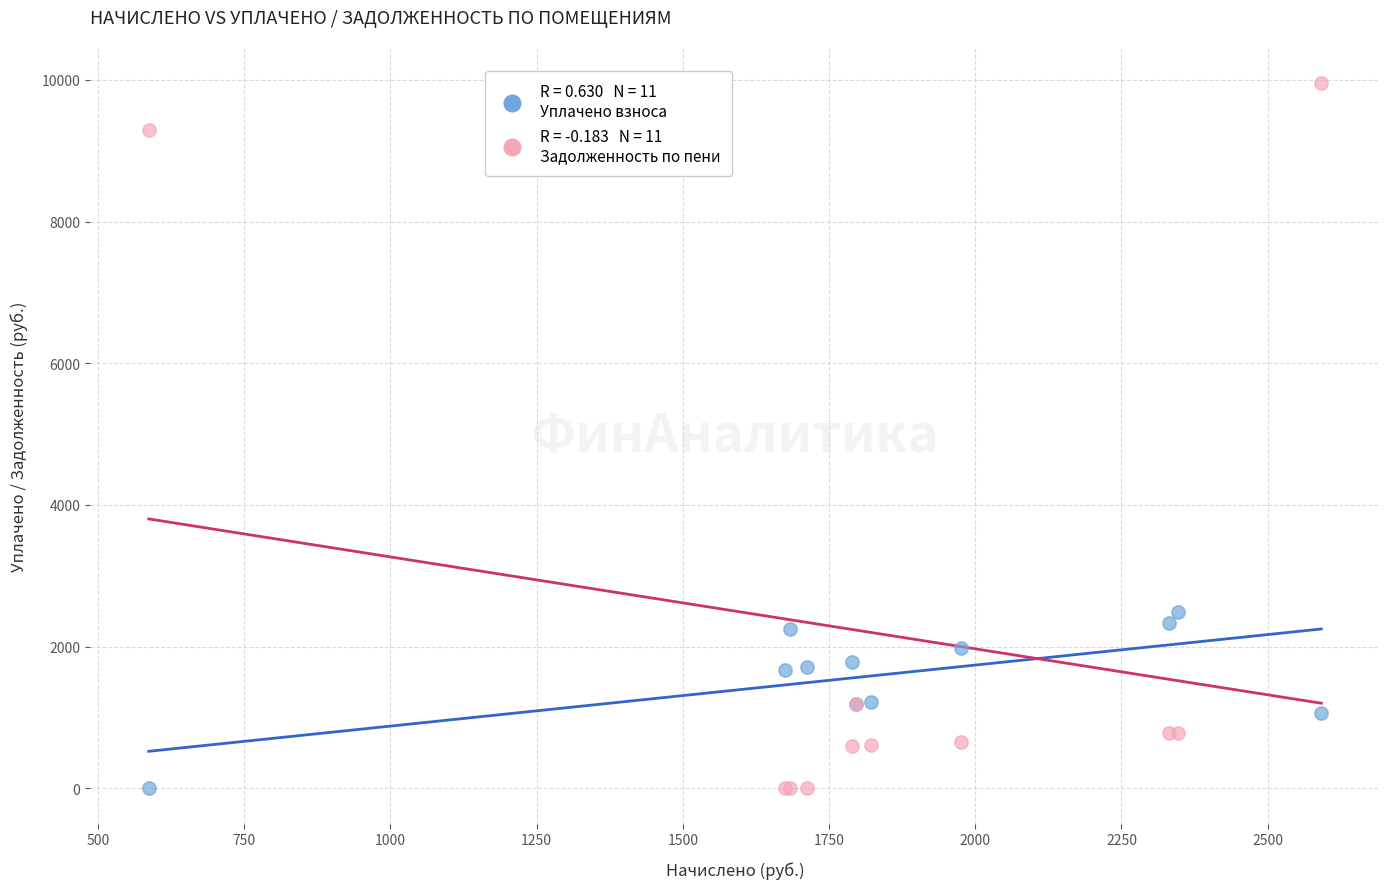

Across all series, what Y value is closest to 4975?

2483.9